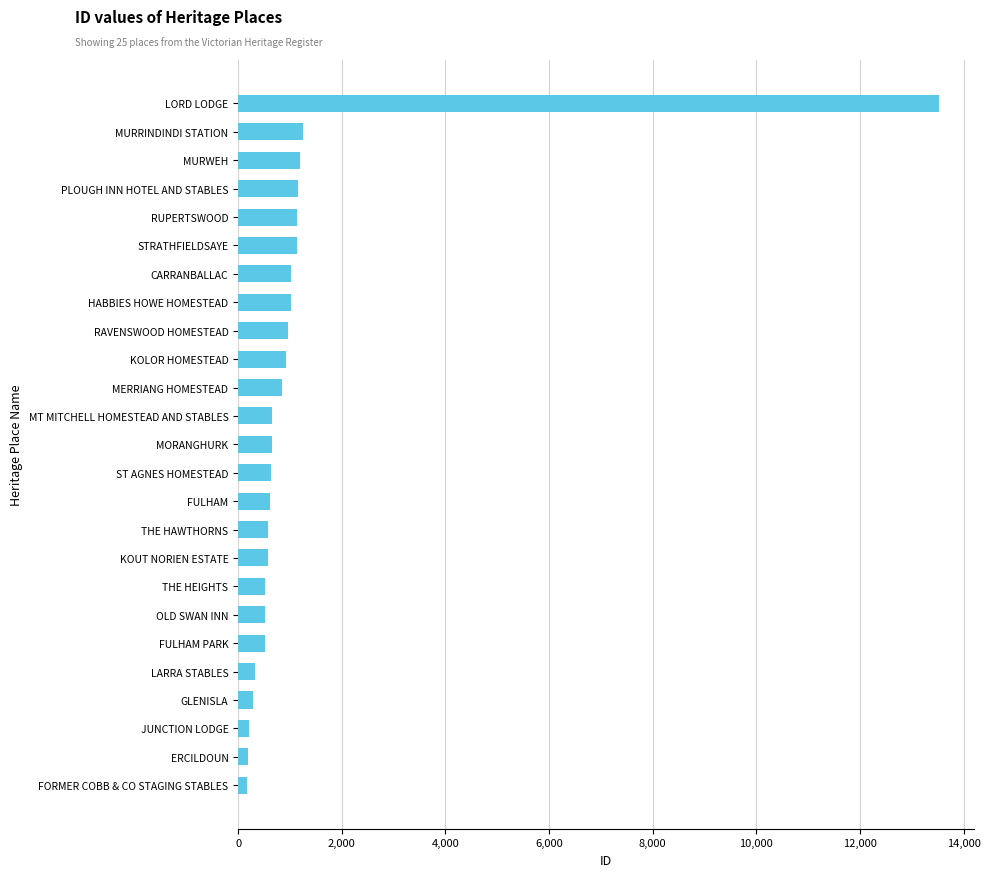

What is the maximum value shown in the chart?

13532